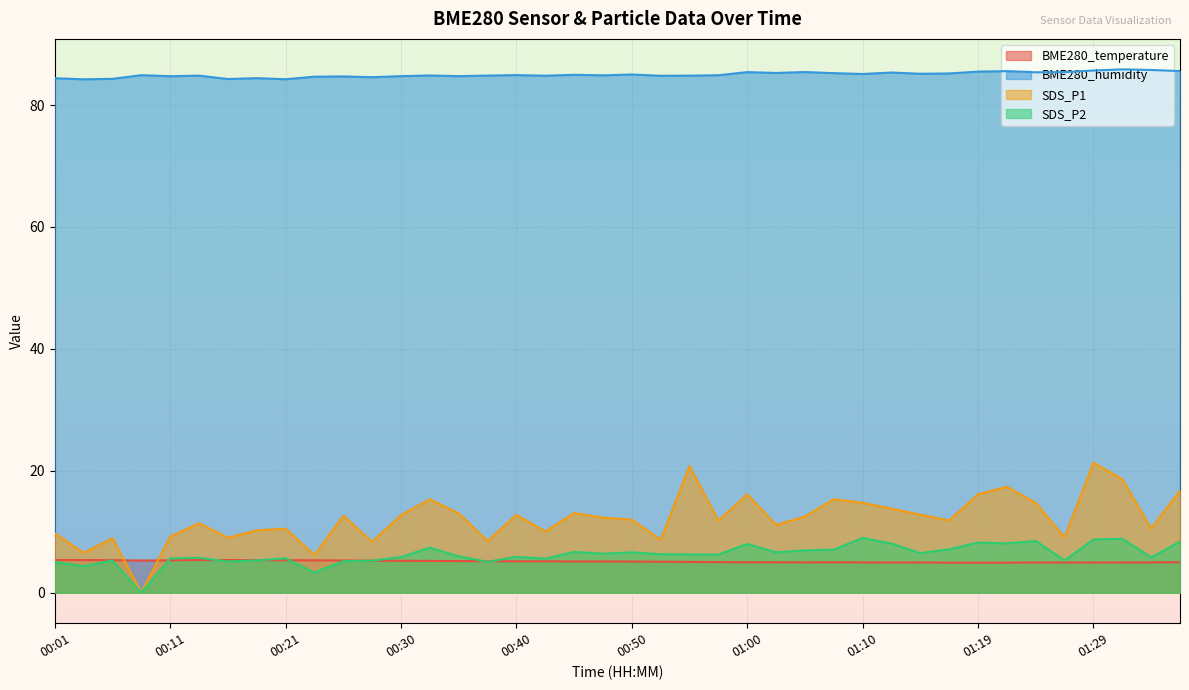

How many positive values does the SDS_P1 series have?

39